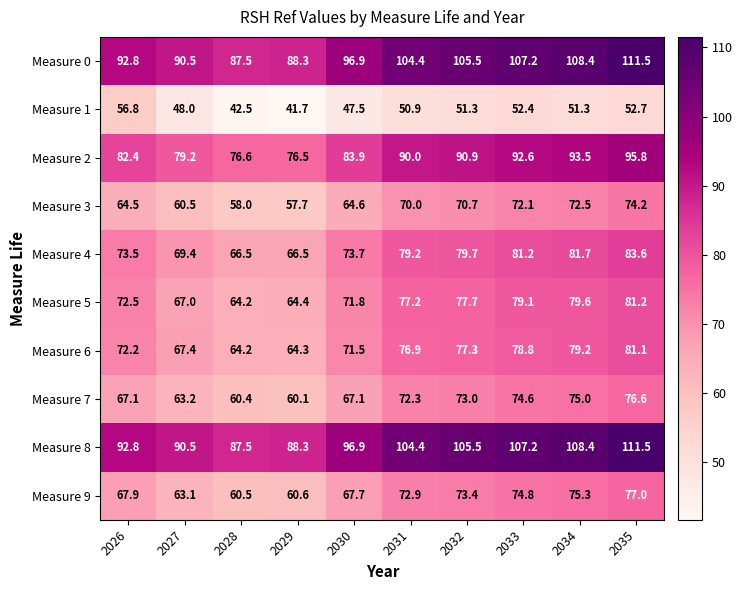

What is the total value across all series at 2030?

741.6